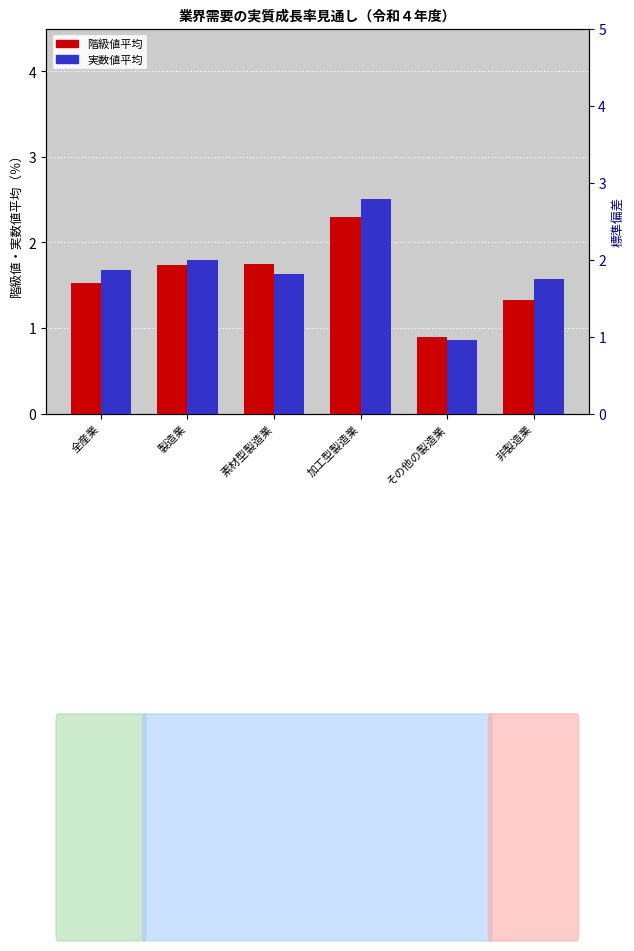

True or false: 実数値平均 has a value of 0.9 at その他の製造業.

True